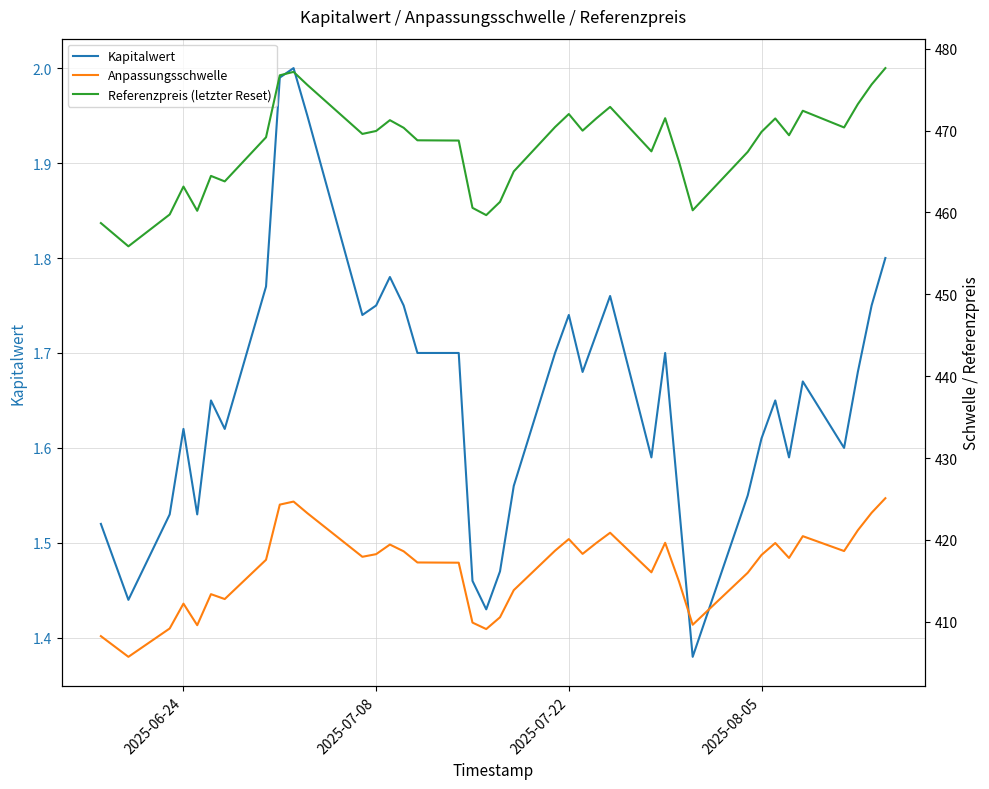

What is the difference between the second highest and minimum values in the Kapitalwert series?

0.6